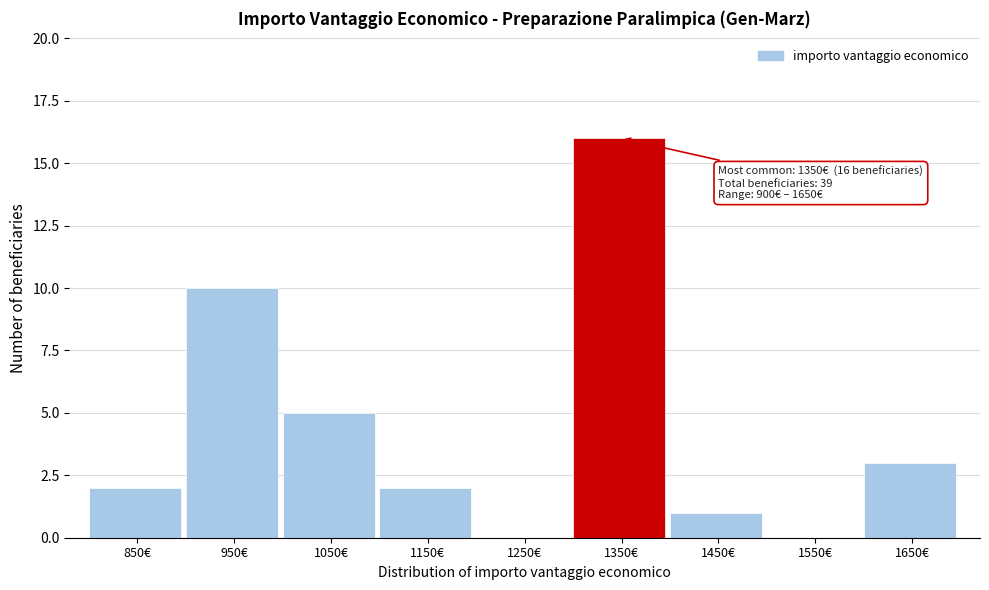

Reading left to right, list all the values displayed in this chart.

850€=2	950€=10	1050€=5	1150€=2	1250€=0	1350€=16	1450€=1	1550€=0	1650€=3